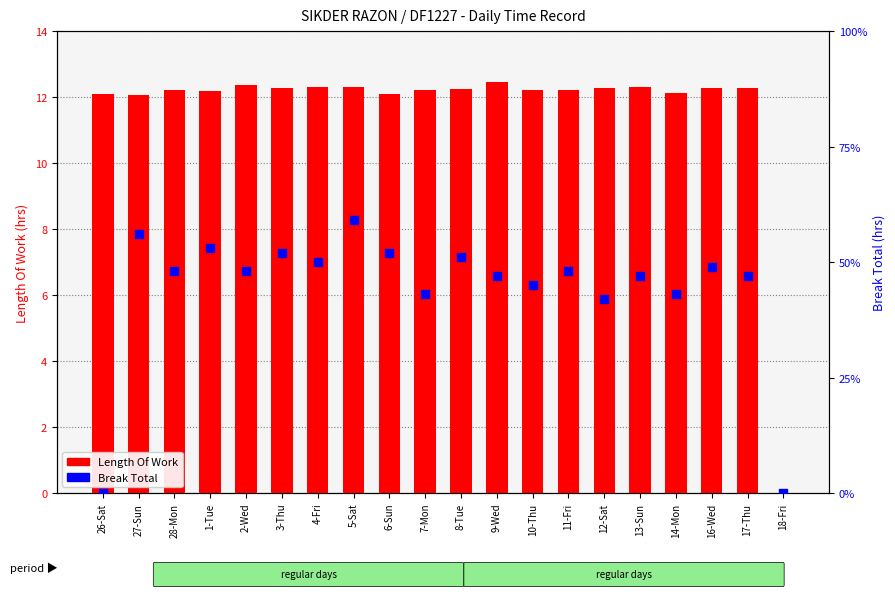

At how many categories does at least one series exceed 5?

19